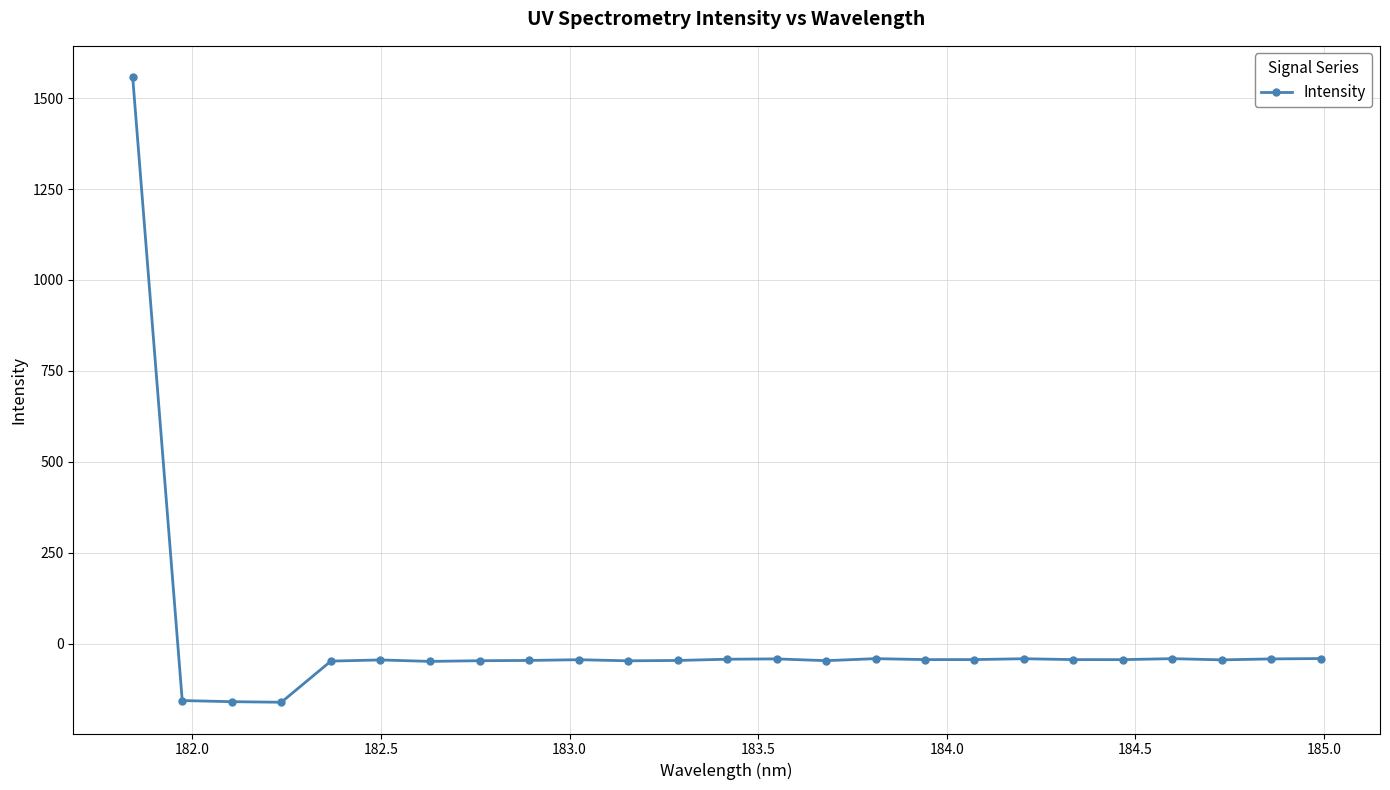

True or false: there are more than 0 points higher than both neighbors.

True